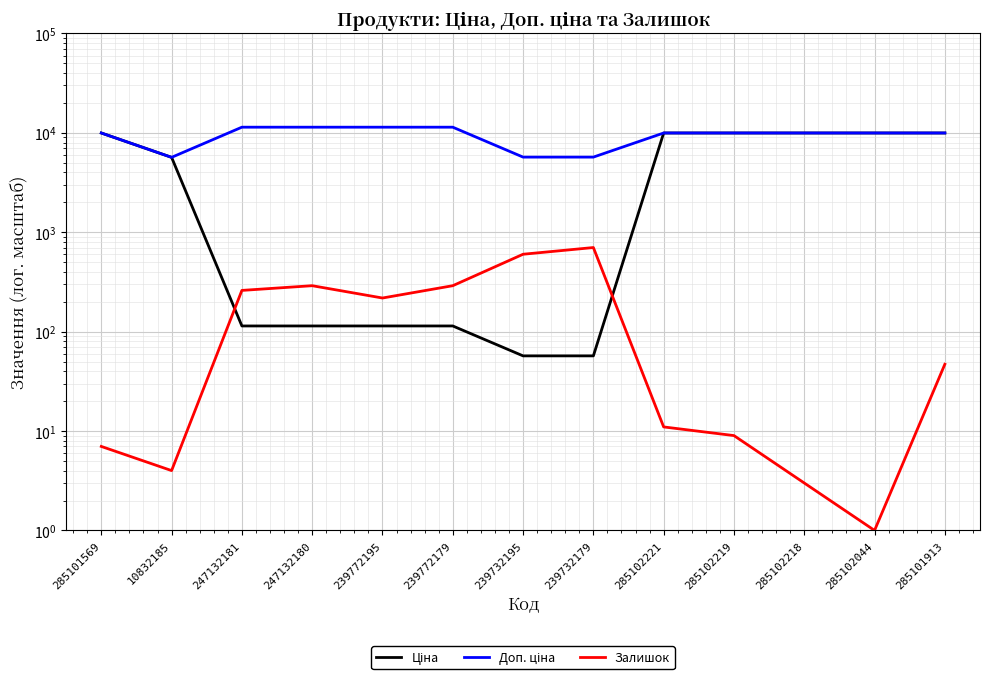

At which label does Залишок reach its peak?

239732179